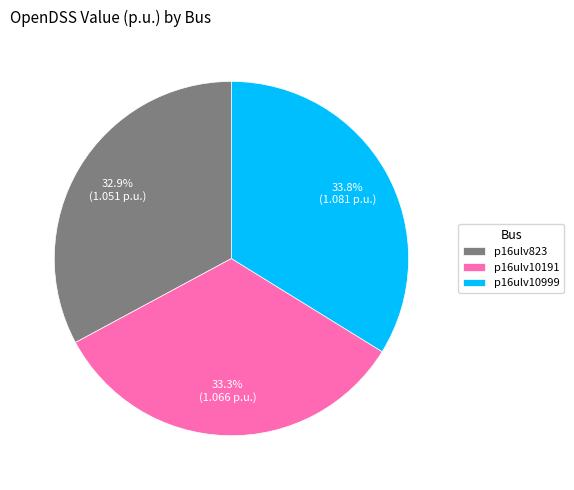

What percentage is the p16ulv10191 slice, to the nearest percent?

33%